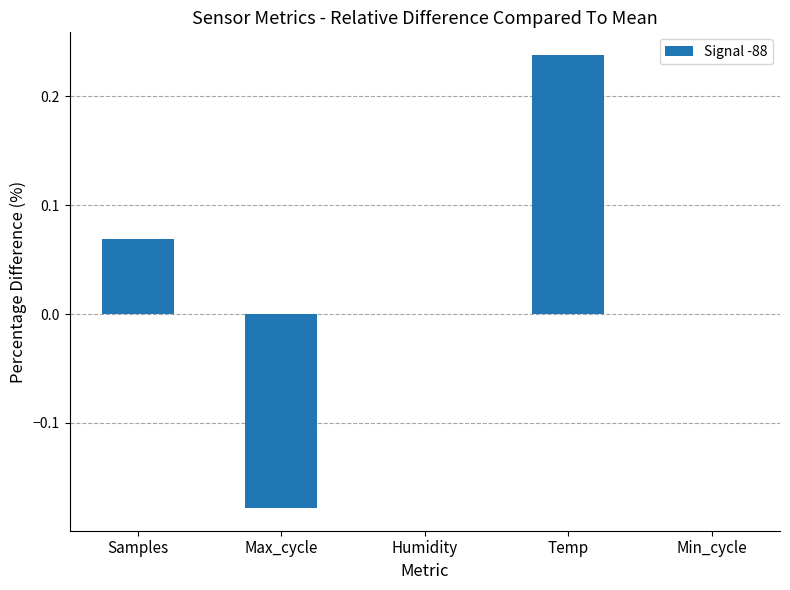

How many categories are shown in the chart?

5